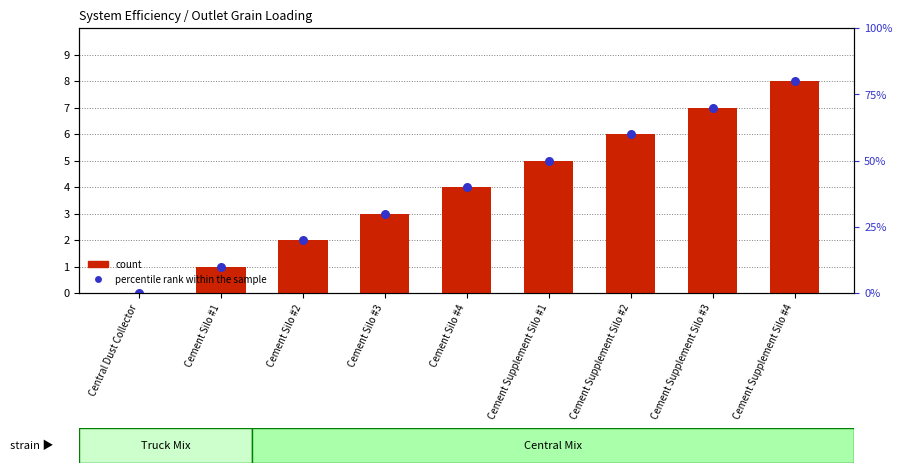

Which series has the largest total across all categories?

count